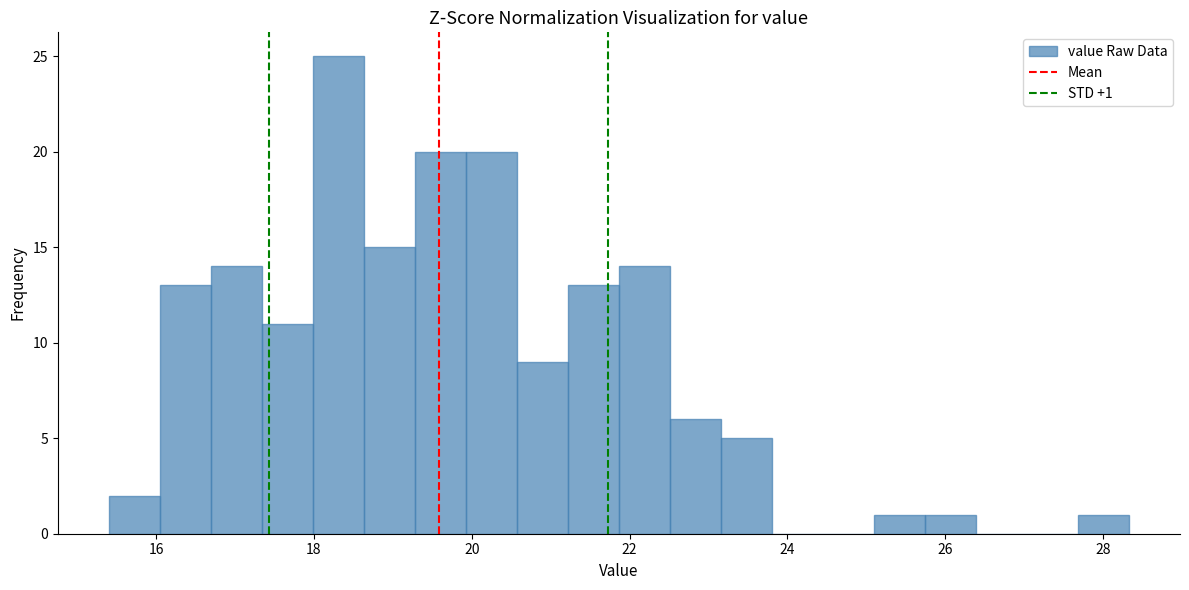

Read against the x-axis, roughly where is the centre of the tallest bar?

18.4